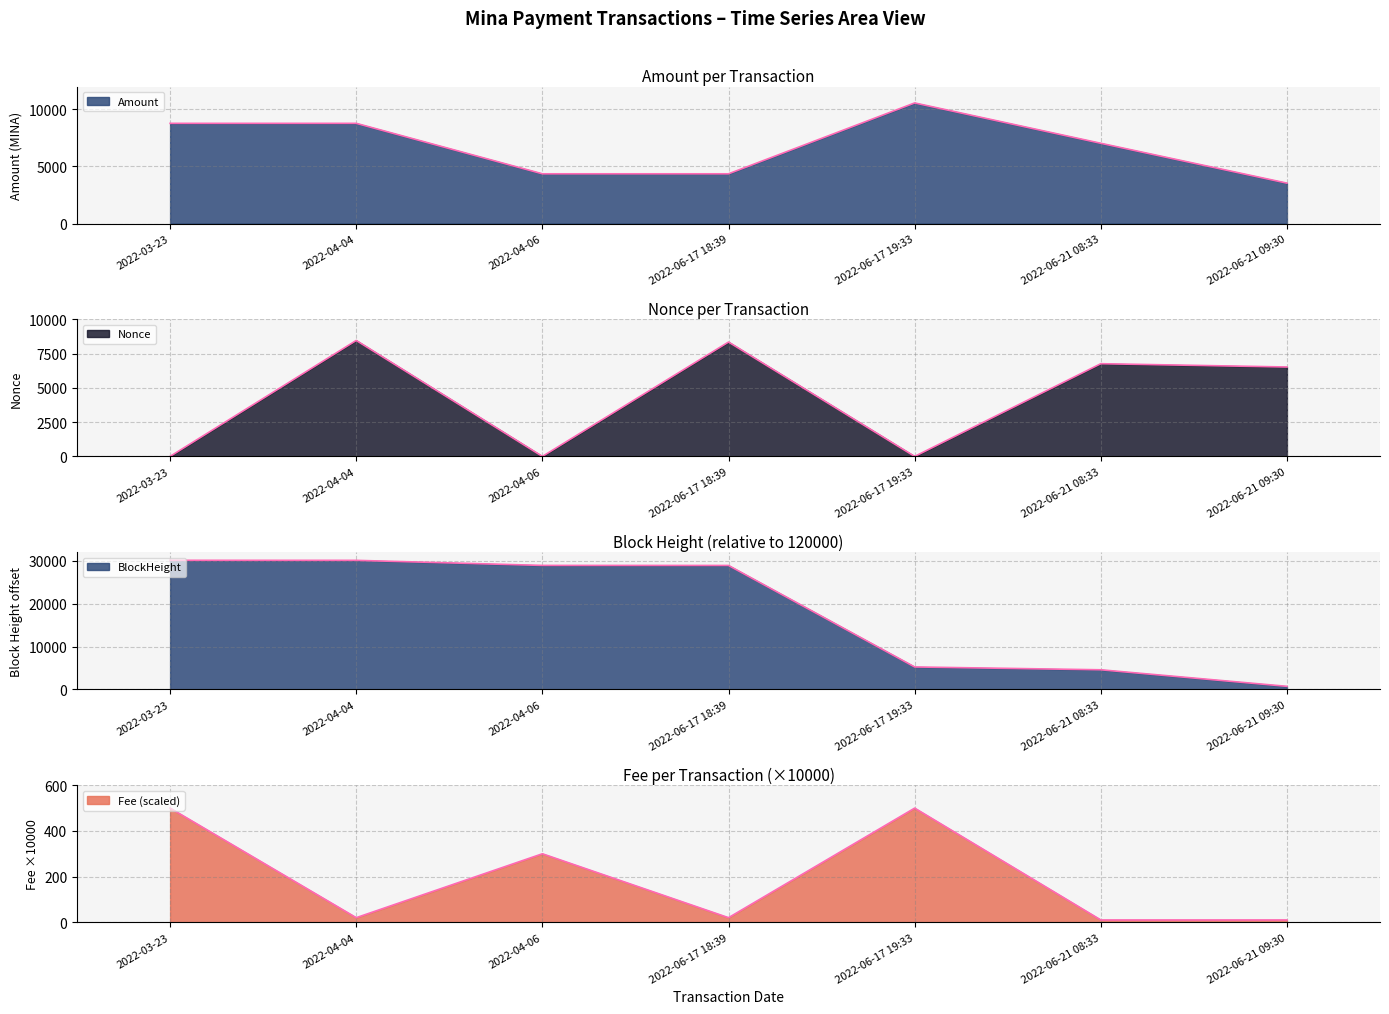

What is the greatest value displayed?

30151.0